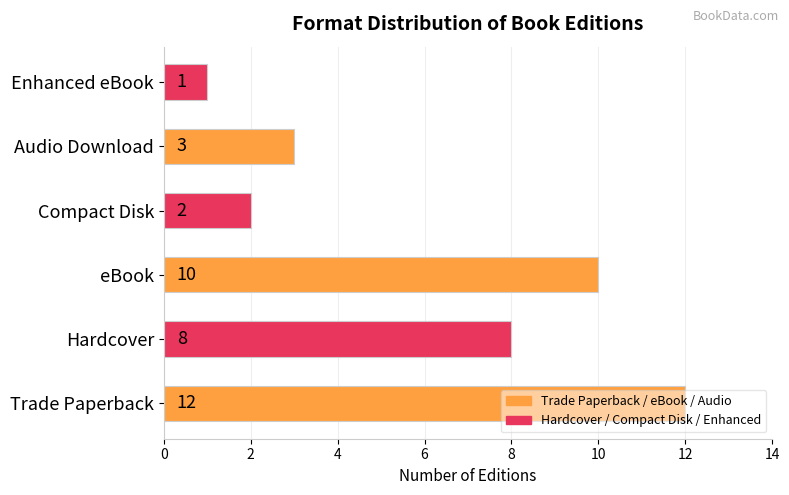

What is the change in value from Hardcover to Compact Disk?

-6